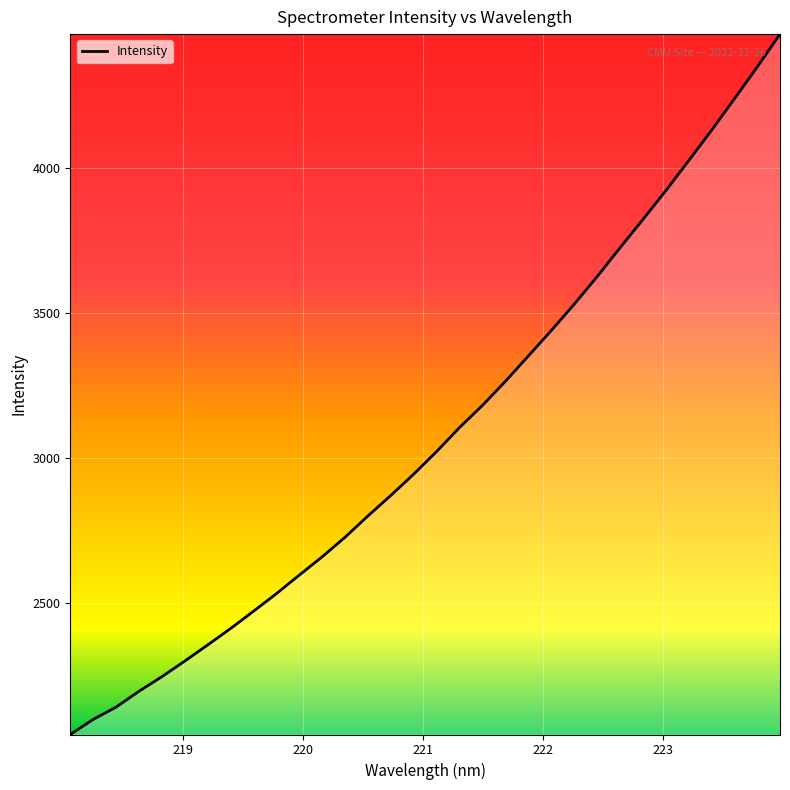

What is the difference between the maximum and minimum values?

2415.6